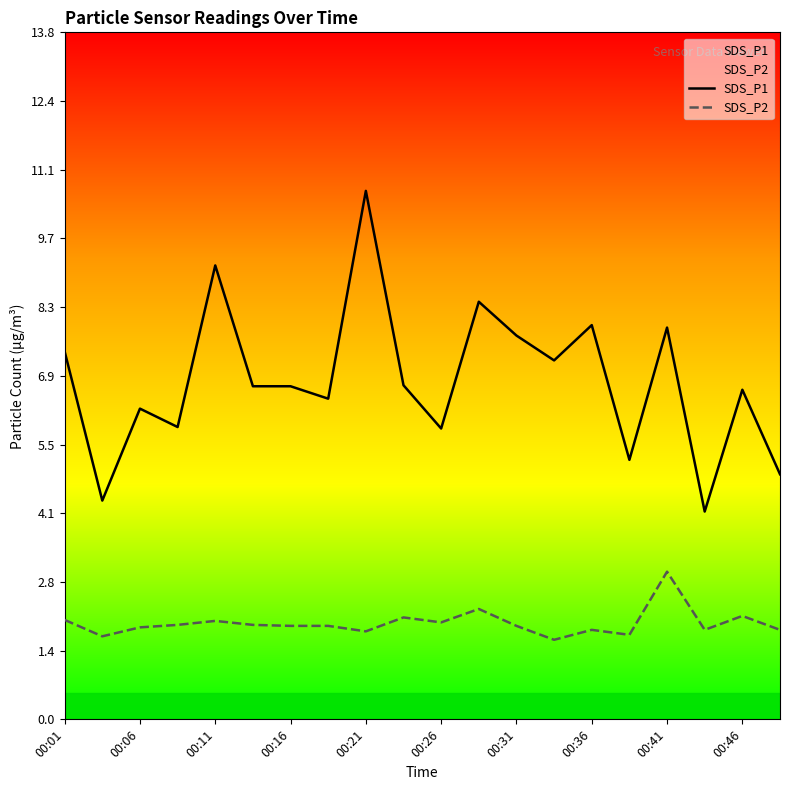

What is the maximum value for SDS_P1?

10.6